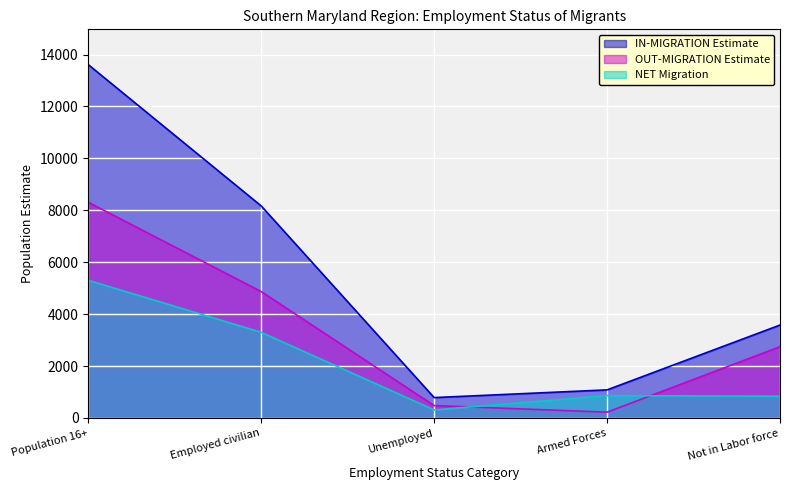

How many lines are shown in the chart?

3